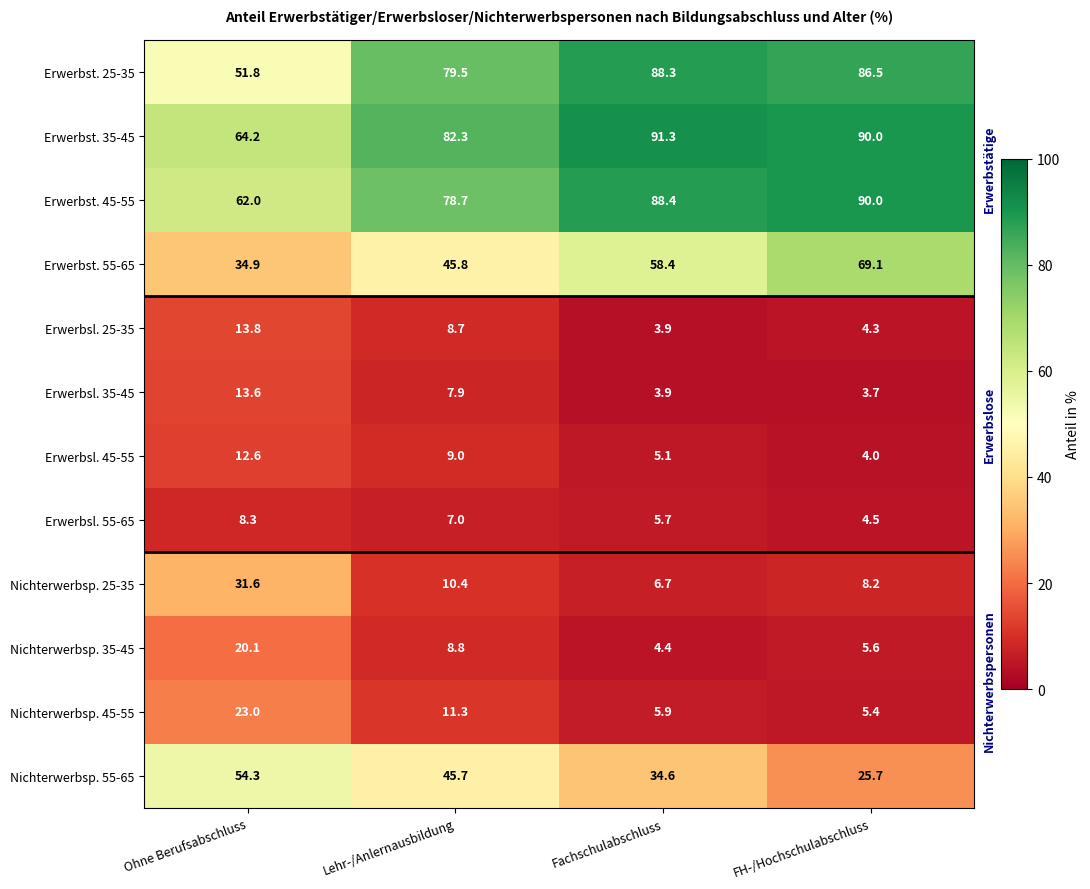

Which series has the widest spread of values?

Erwerbst. 25-35